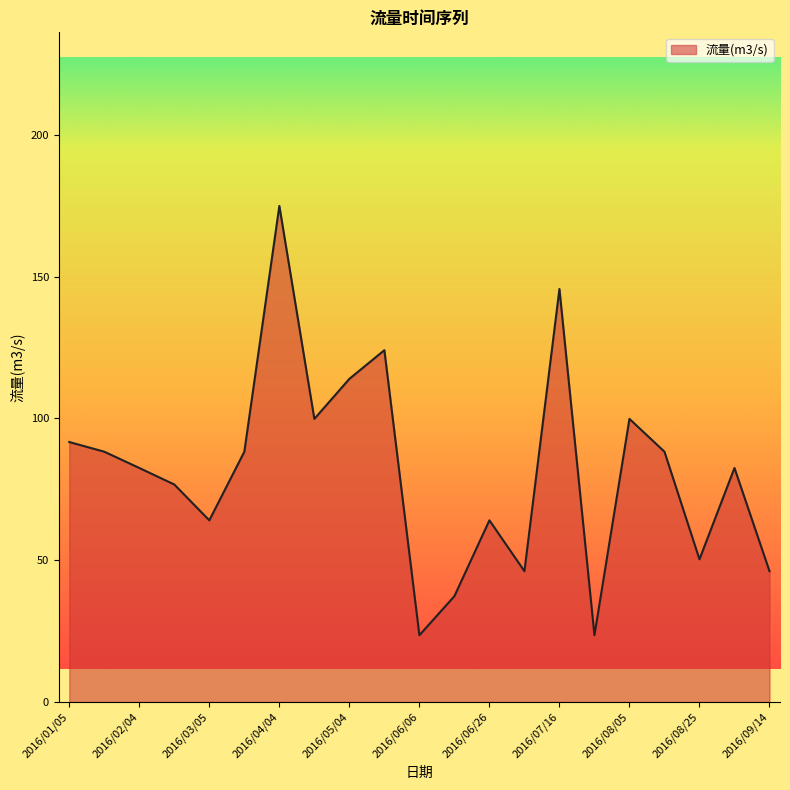

What is the difference between the maximum and minimum values?

151.4